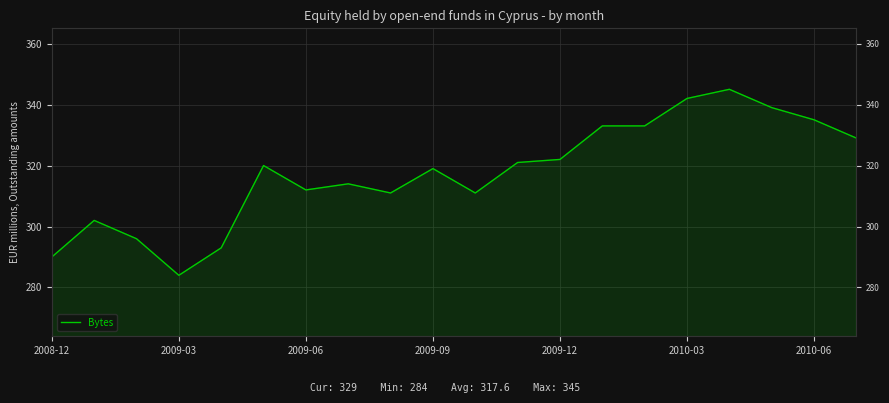

What is the change in value from 2008-12 to 19?

+39